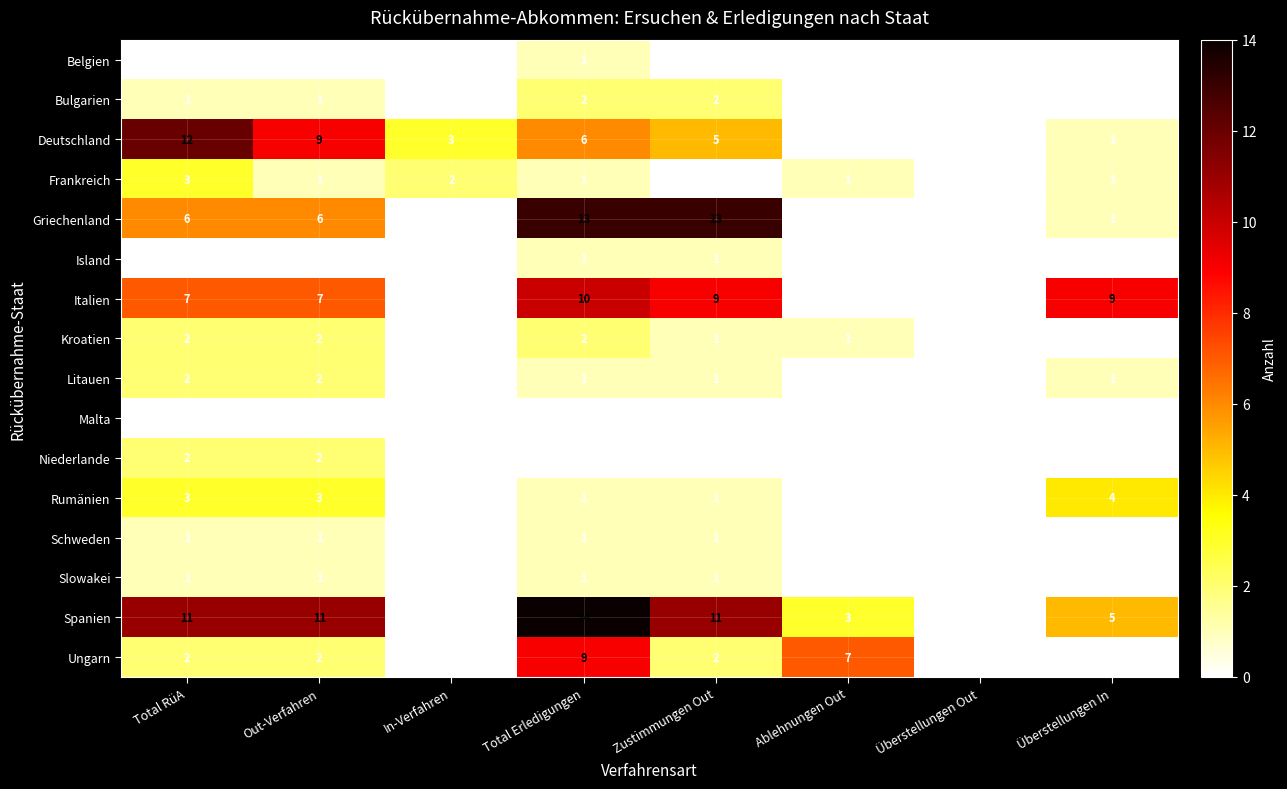

What is the sum of the Frankreich values at In-Verfahren and Überstellungen In?

3